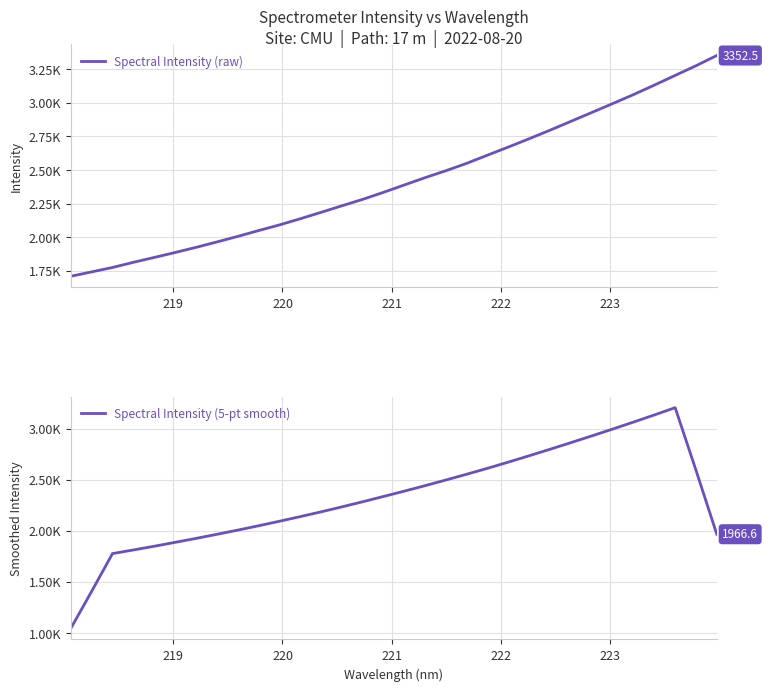

Reading right to left, what are all the values shown in this chart?

Spectral Intensity (raw): 3352.5	3276.3	3204.1	3132.1	3061.5	2994.6	2928.5	2862.7	2797.0	2733.6	2671.7	2611.2	2550.4	2495.1	2443.4	2388.8	2333.9	2281.5	2233.5	2184.8	2136.9	2090.9	2048.9	2005.5	1964.2	1923.8	1885.7	1848.9	1812.7	1774.2	1741.4	1708.7
Spectral Intensity (5-pt smooth): 1966.6	2593.0	3205.3	3133.7	3064.2	2995.9	2928.9	2863.3	2798.7	2735.2	2672.8	2612.4	2554.3	2497.8	2442.3	2388.5	2336.2	2284.5	2234.1	2185.5	2139.0	2093.4	2049.3	2006.6	1965.6	1925.6	1887.1	1849.0	1812.6	1777.2	1407.4	1044.9